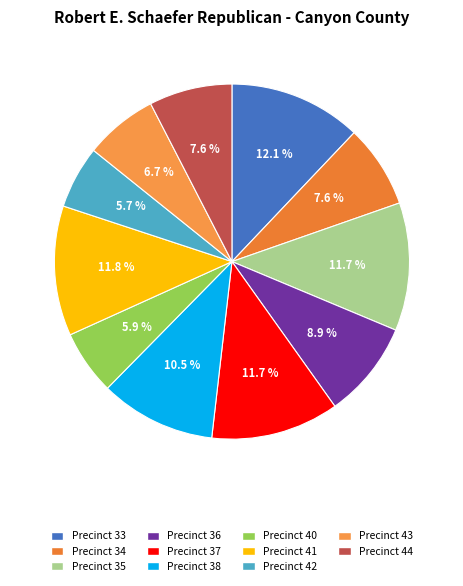

Count the number of slices in the pie.

11